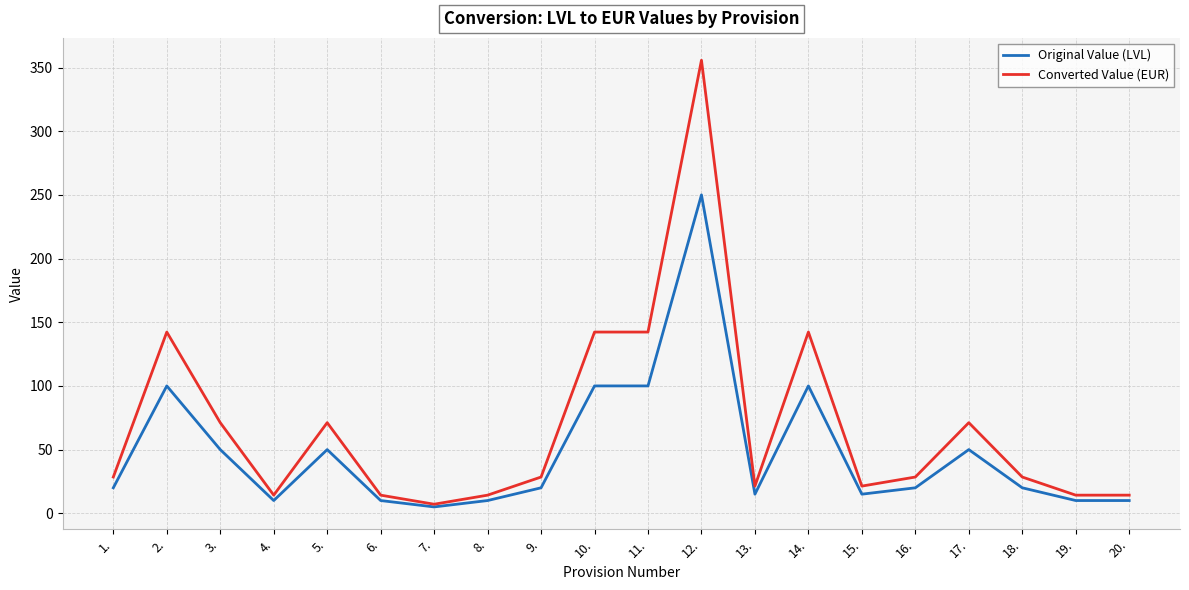

Which series has the widest spread of values?

Converted Value (EUR)